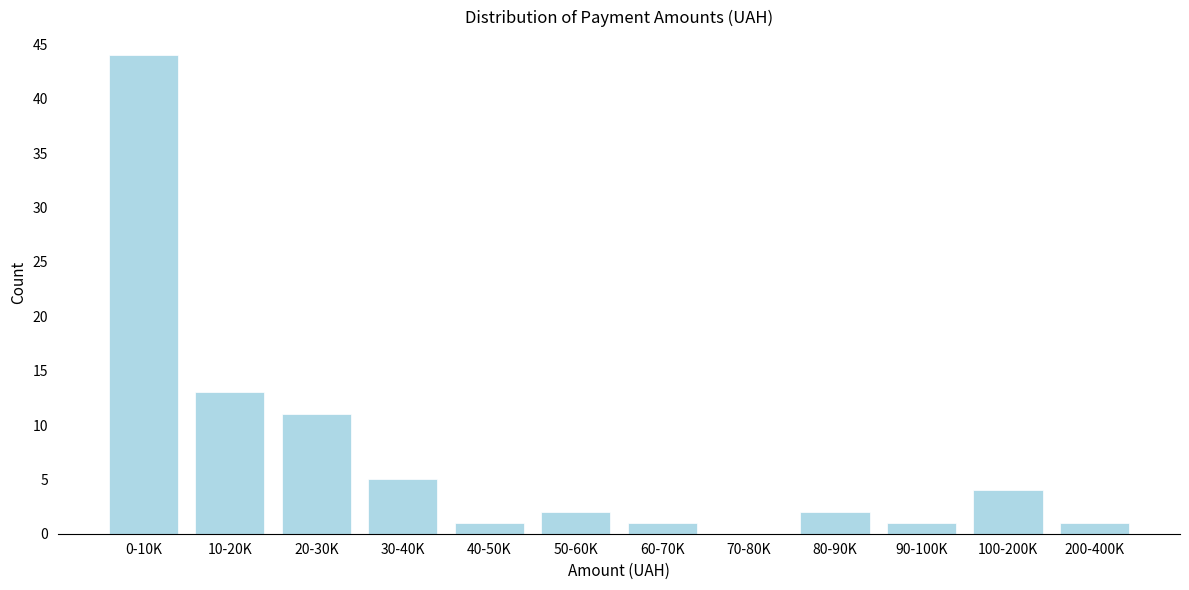

Reading left to right, extract all data points from this chart.

0-10K=44	10-20K=13	20-30K=11	30-40K=5	40-50K=1	50-60K=2	60-70K=1	70-80K=0	80-90K=2	90-100K=1	100-200K=4	200-400K=1